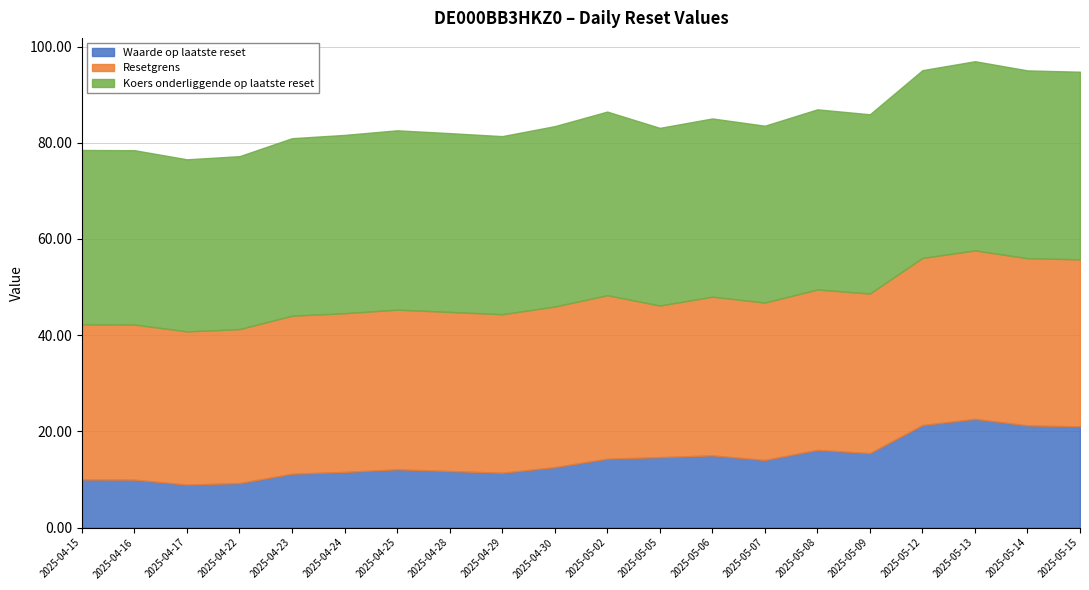

What is the label of the 14th point from the right?

2025-04-25